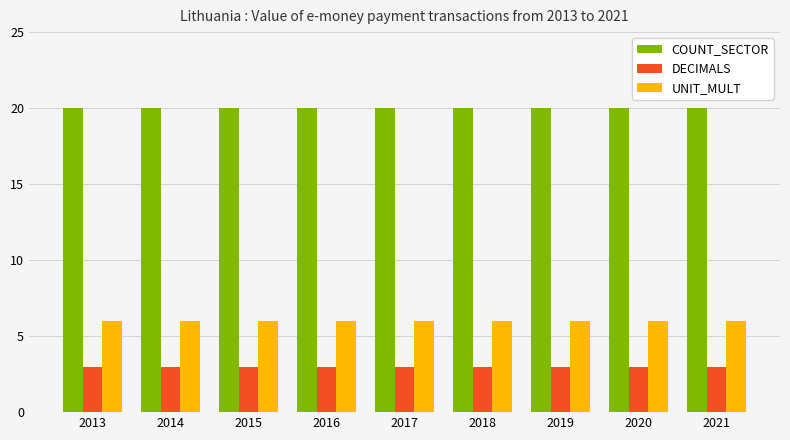

Reading left to right, what are all the values shown in this chart?

COUNT_SECTOR: 20	20	20	20	20	20	20	20	20
DECIMALS: 3	3	3	3	3	3	3	3	3
UNIT_MULT: 6	6	6	6	6	6	6	6	6